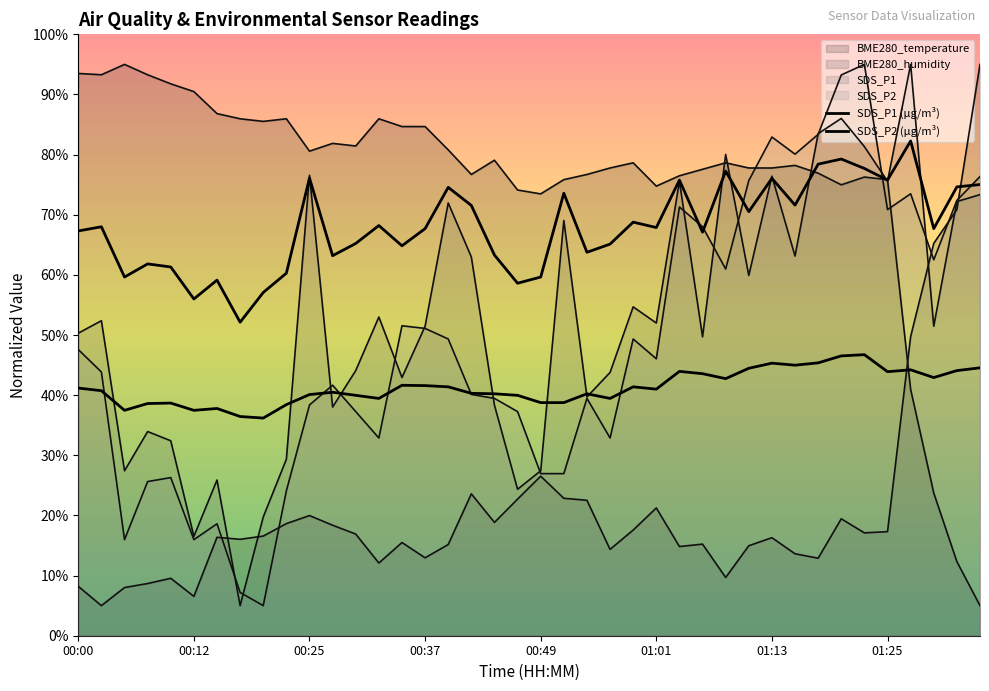

What is the value of the BME280_humidity point at the 18th from the left?

23.6